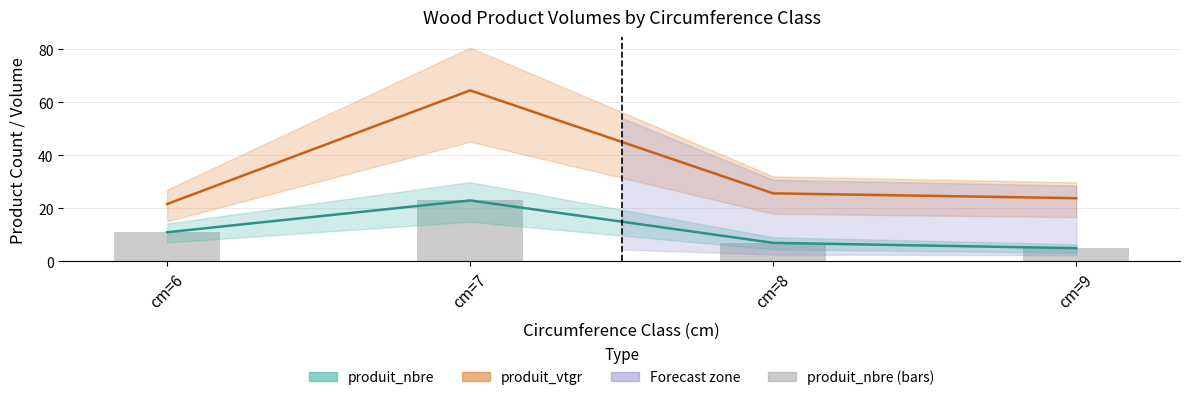

At which label does produit_nbre (bars) first exceed 11?

cm=7